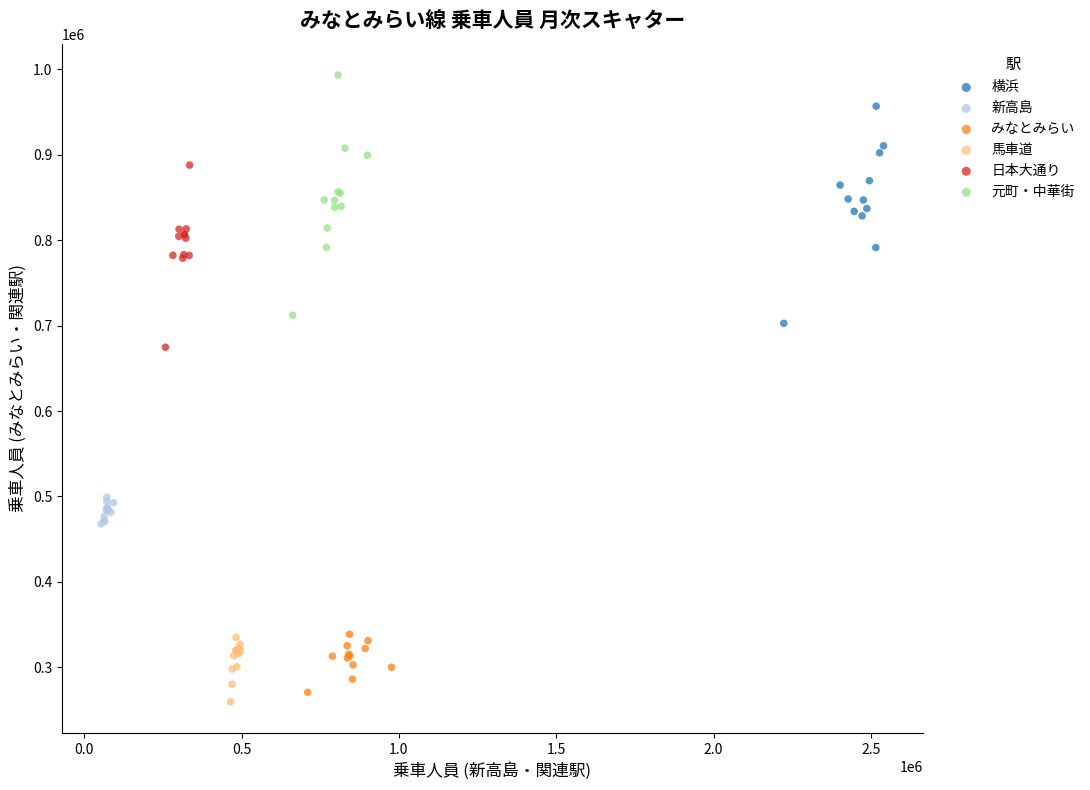

What are all the series names shown in the legend?

横浜, 新高島, みなとみらい, 馬車道, 日本大通り, 元町・中華街